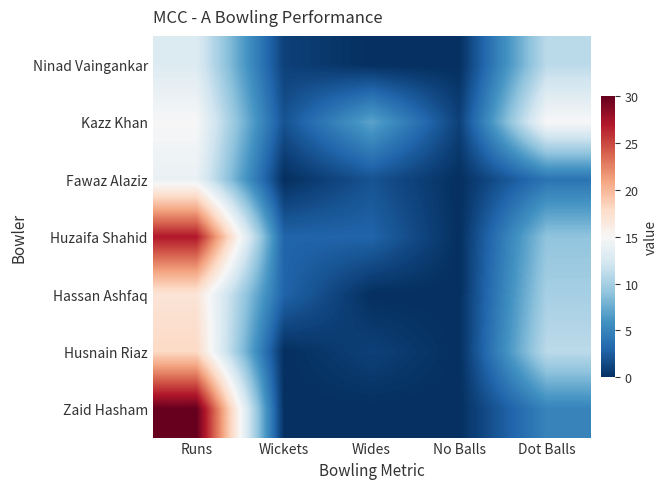

Count the number of categories in the chart.

5